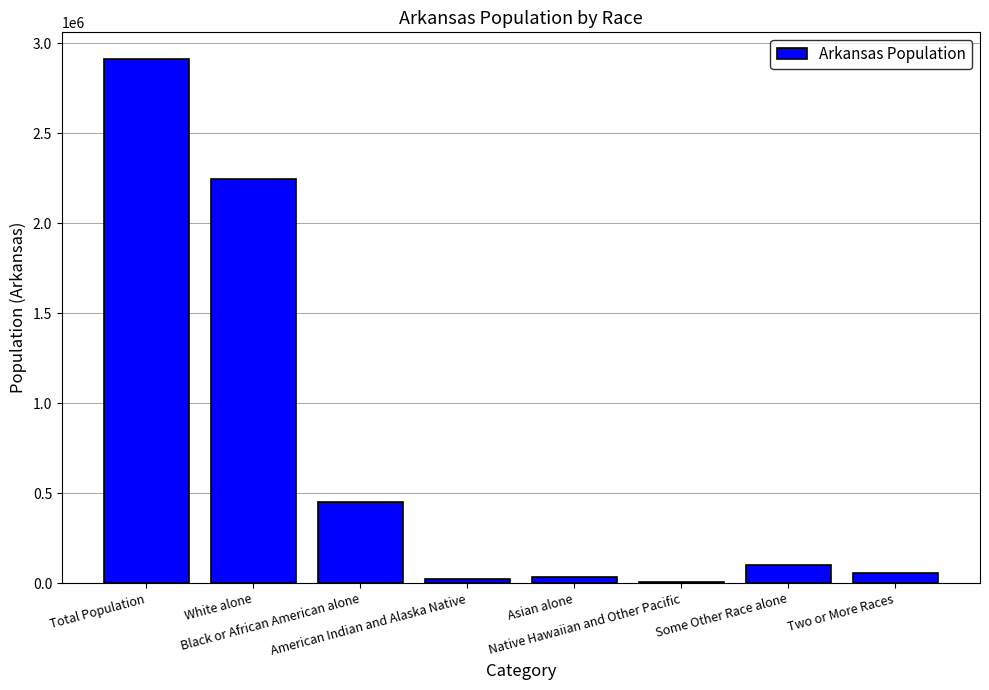

The value at Black or African American alone is 272354. True or false?

False